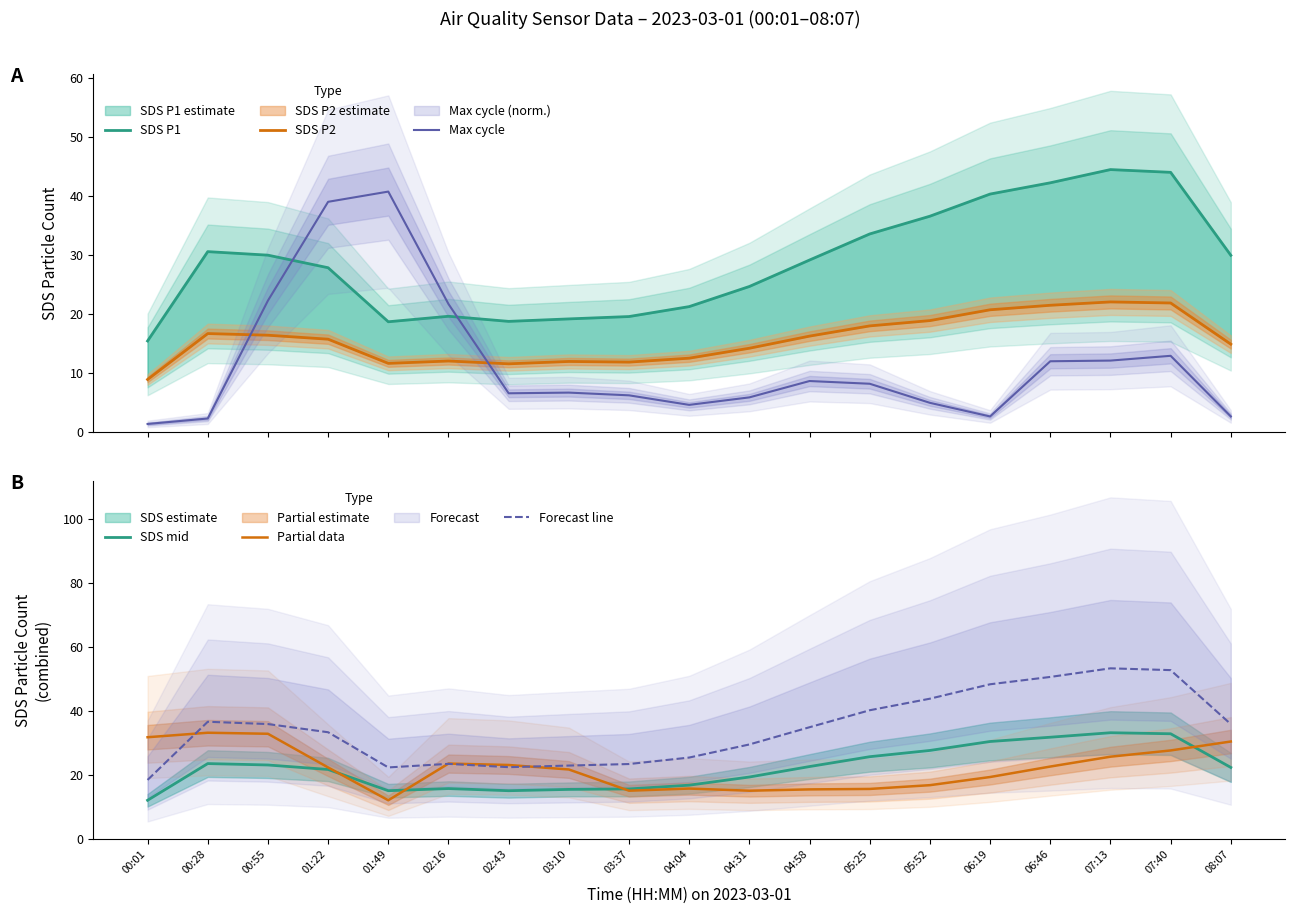

What is the value of the SDS P1 point at the 16th from the left?

42.3